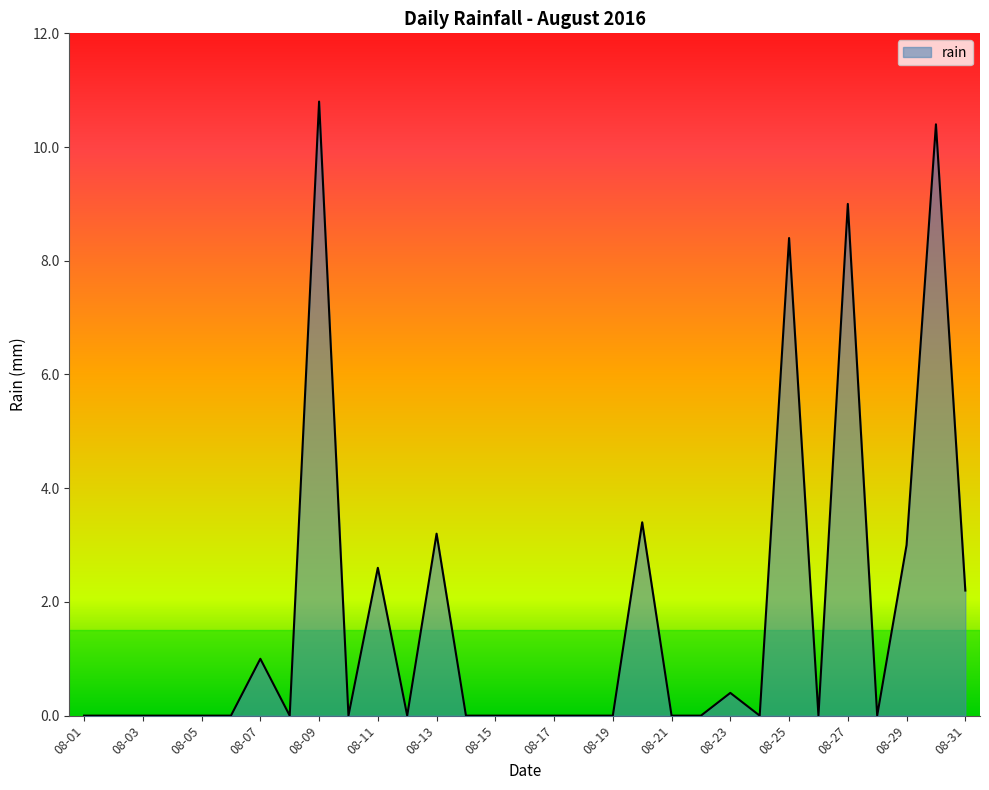

What is the difference between the maximum and minimum values?

10.8